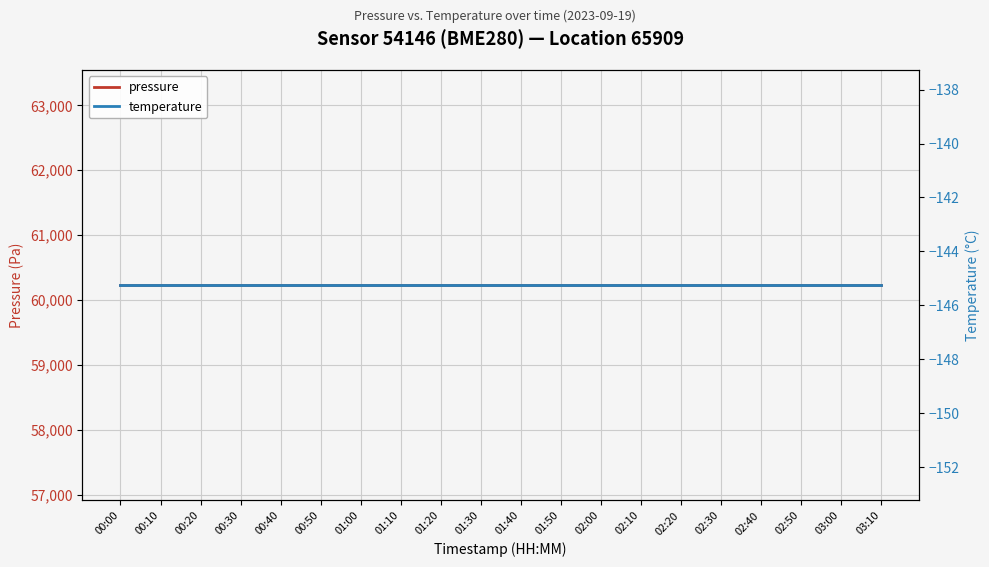

Which series has the largest total across all categories?

pressure